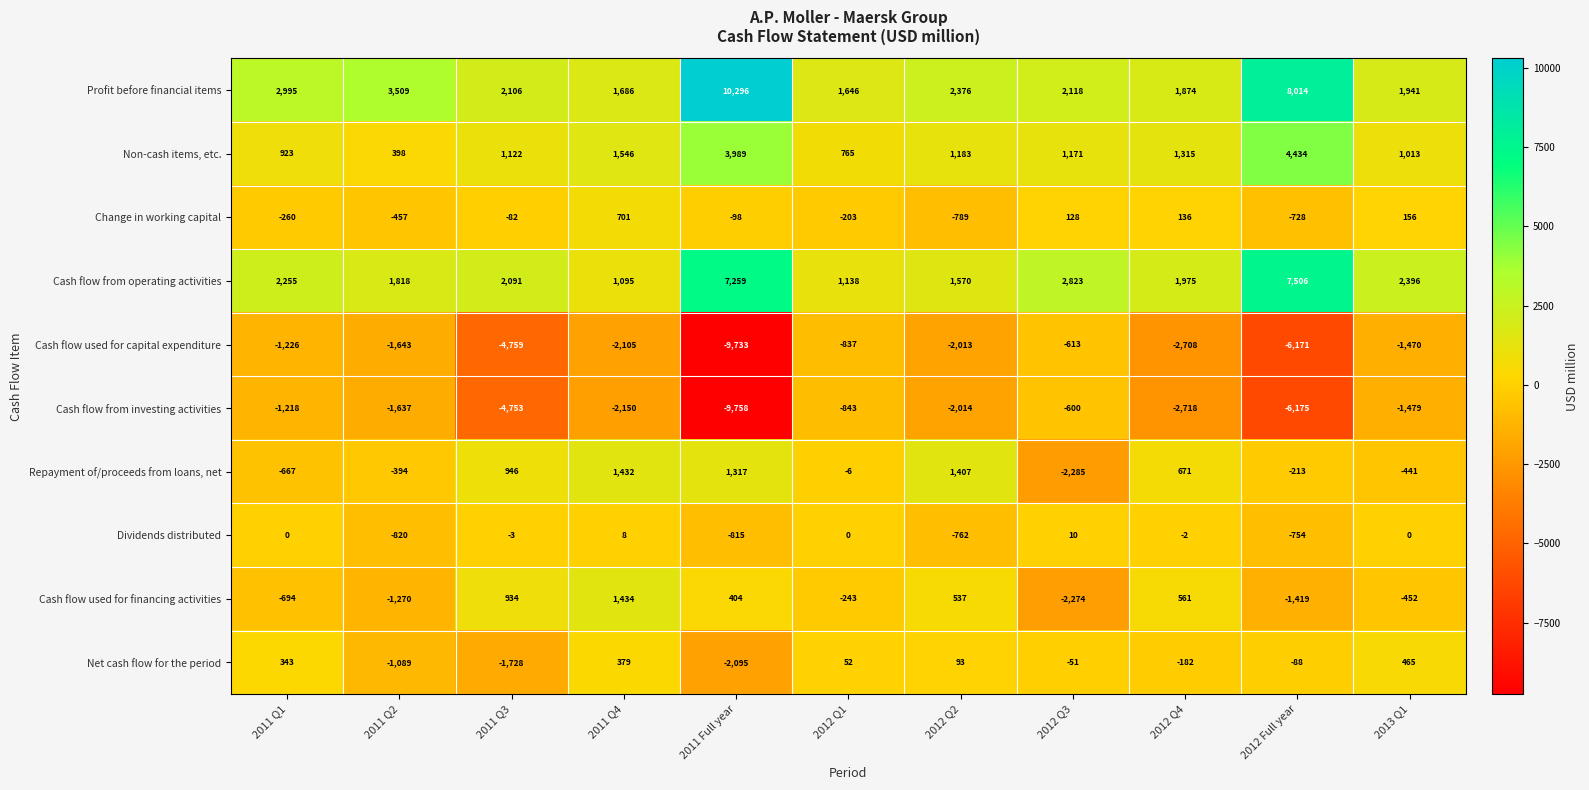

List the series in order of their peak value, highest first.

Profit before financial items, Cash flow from operating activities, Non-cash items, etc., Cash flow used for financing activities, Repayment of/proceeds from loans, net, Change in working capital, Net cash flow for the period, Dividends distributed, Cash flow from investing activities, Cash flow used for capital expenditure